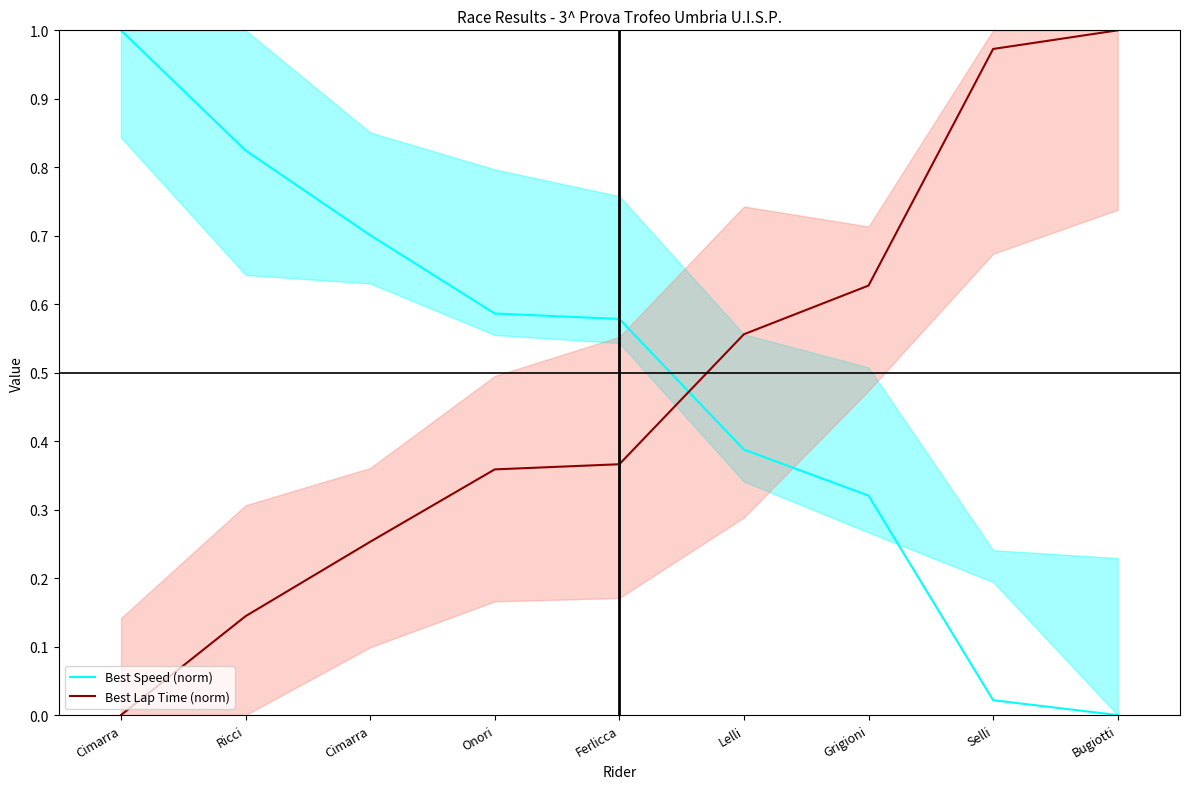

List the series in order of their peak value, highest first.

Best Speed (norm), Best Lap Time (norm)